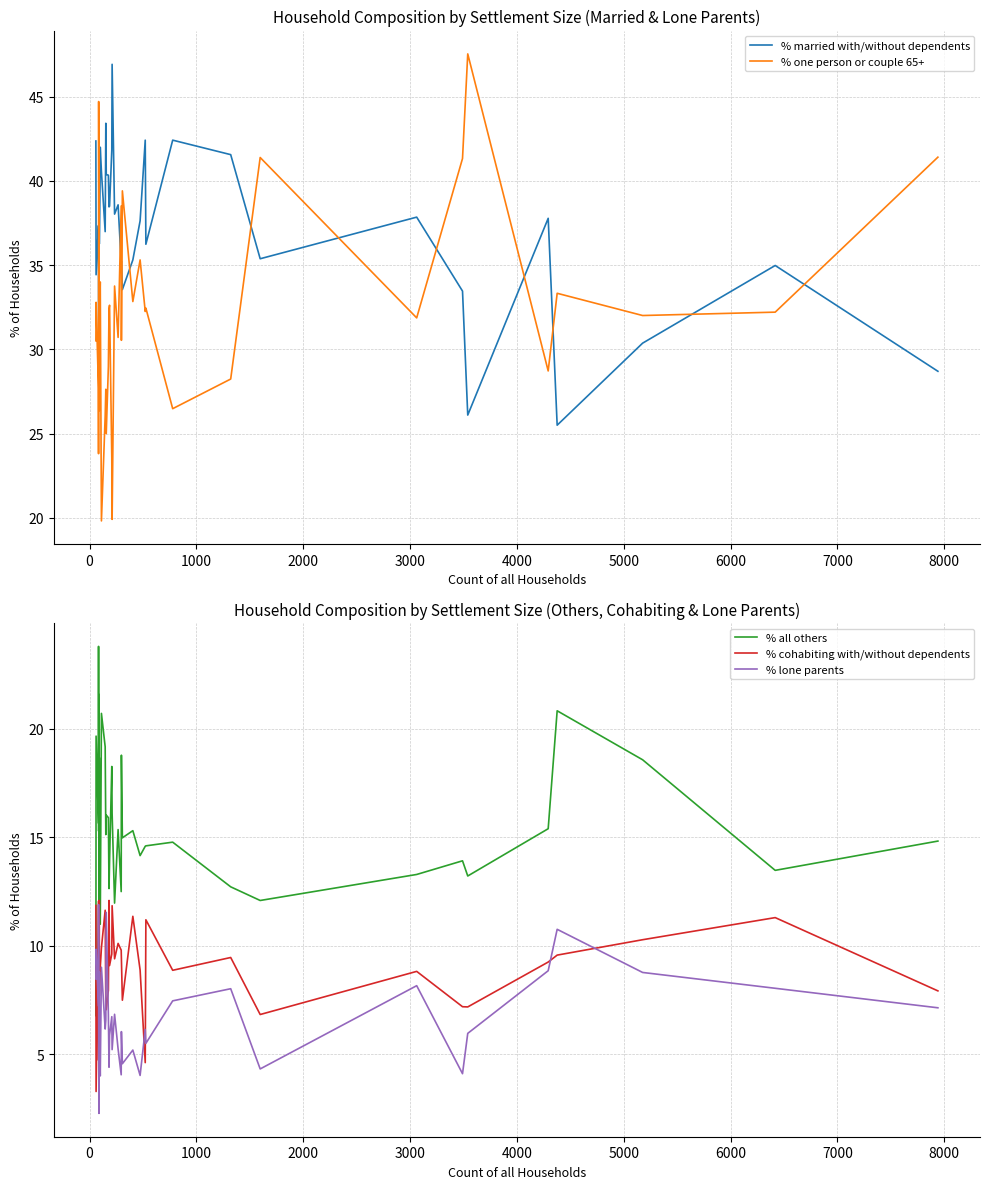

Reading right to left, what are all the values shown in this chart?

% married with/without dependents: 28.7	35.0	30.4	25.5	37.8	26.1	33.5	37.9	35.4	41.6	42.4	36.2	42.4	37.6	35.3	33.5	35.2	35.1	38.6	38.0	46.9	41.8	38.5	38.5	40.3	40.4	43.4	37.0	40.5	42.0	36.3	41.8	42.0	30.7	29.4	35.7	37.4	34.4	42.4
% one person or couple 65+: 41.4	32.2	32.0	33.3	28.7	47.5	41.3	31.9	41.4	28.2	26.5	32.5	32.2	35.3	32.8	39.4	30.5	38.5	30.7	33.8	19.9	23.6	32.6	32.4	29.0	25.0	27.6	26.0	19.8	34.0	30.8	26.4	27.3	35.2	44.7	23.8	27.7	32.8	30.5
% all others: 14.8	13.5	18.6	20.8	15.4	13.2	13.9	13.3	12.1	12.7	14.8	14.6	14.6	14.2	15.3	15.0	18.8	12.5	15.4	12.0	16.1	18.3	13.9	12.6	15.9	16.0	15.1	19.2	20.7	11.0	18.7	11.0	13.6	21.6	15.3	23.8	15.7	19.7	6.8
% cohabiting with/without dependents: 7.9	11.3	10.3	9.6	9.2	7.2	7.2	8.8	6.8	9.5	8.9	11.2	4.6	8.9	11.4	7.5	9.4	9.8	10.1	9.4	11.8	9.6	9.1	12.1	8.0	7.0	7.2	11.6	9.9	9.0	7.7	12.1	11.4	10.2	4.7	4.8	12.1	3.3	11.9
% lone parents: 7.1	8.0	8.8	10.8	8.8	6.0	4.1	8.2	4.3	8.0	7.5	5.5	6.1	4.0	5.2	4.6	6.0	4.0	5.2	6.8	5.2	6.7	5.9	4.4	6.8	11.5	6.6	6.2	9.0	4.0	6.6	8.8	5.7	2.3	5.9	11.9	7.2	9.8	8.5